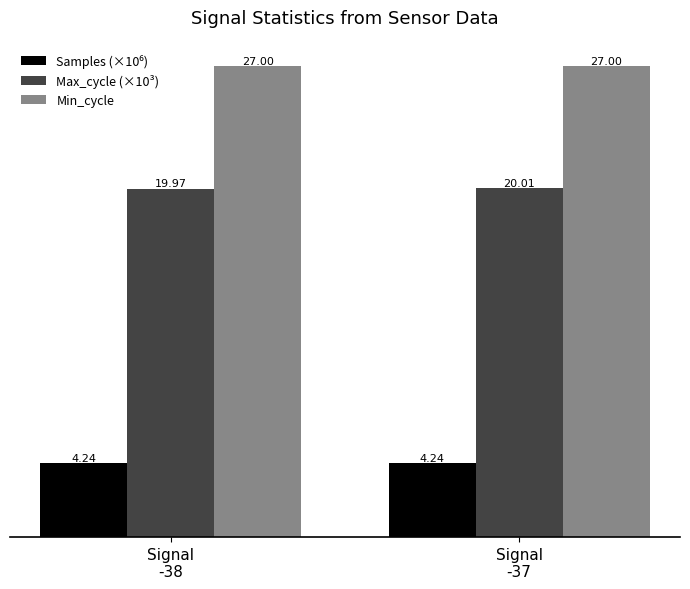

The value of Min_cycle at Signal
-37 is 38.1. True or false?

False